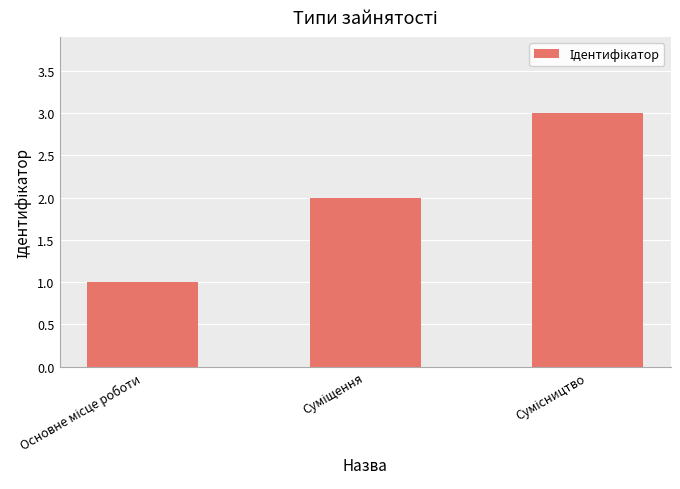

How many bars are there in total?

3